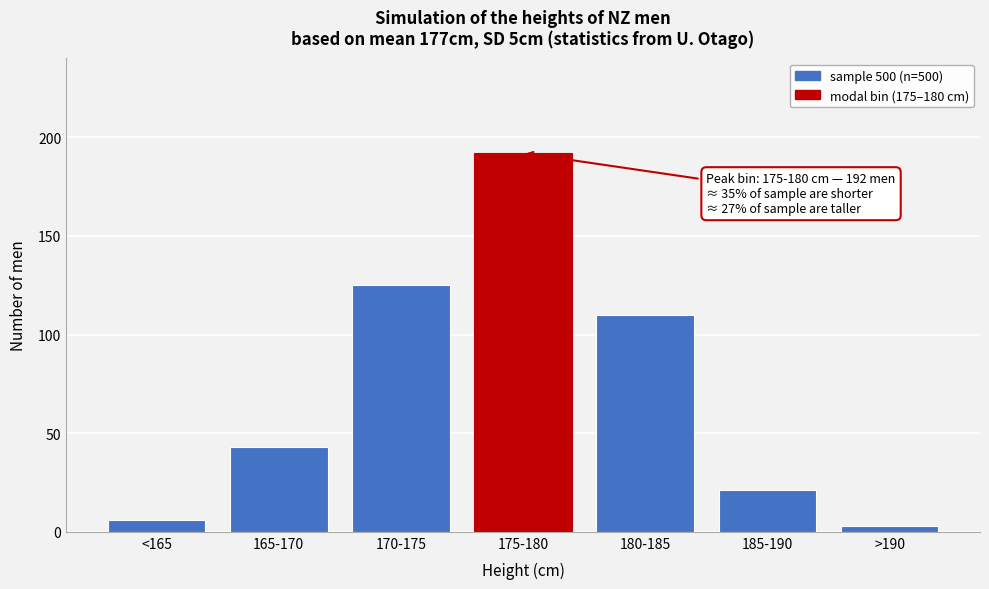

Reading left to right, transcribe all the data shown in this chart.

<165=6	165-170=43	170-175=125	175-180=192	180-185=110	185-190=21	>190=3